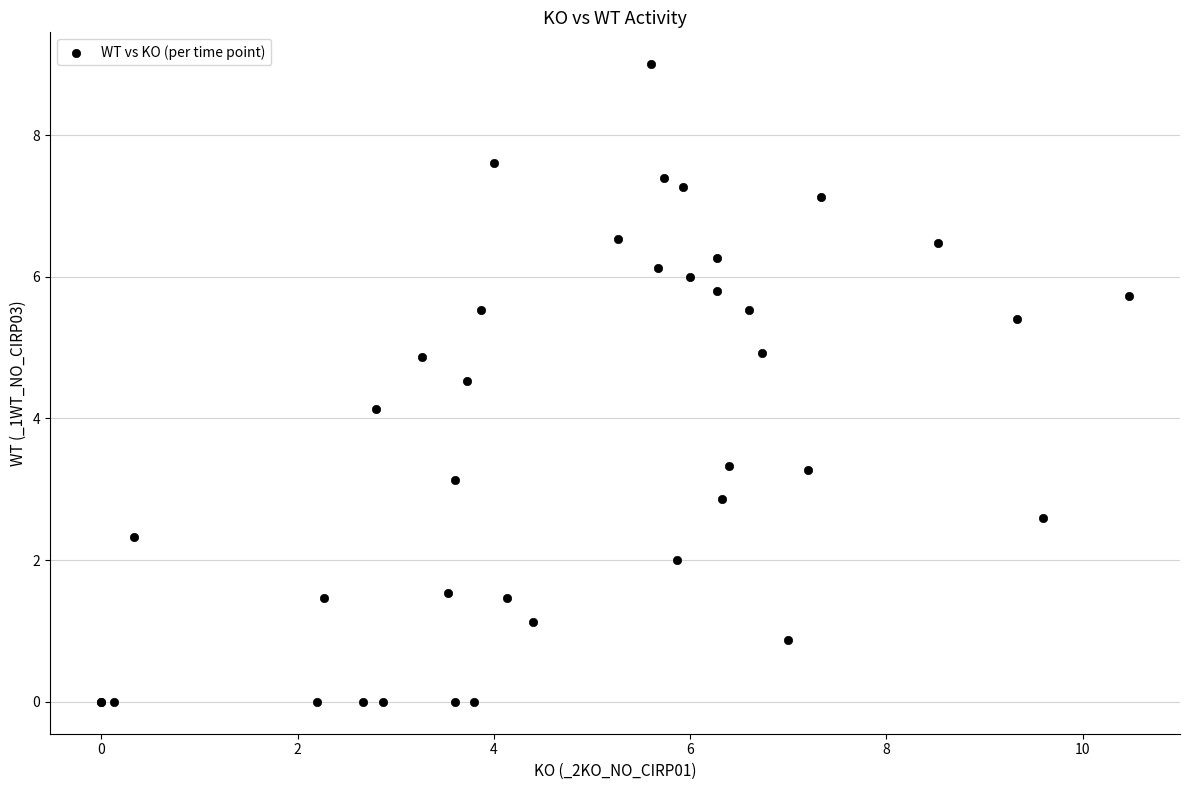

What Y value in the scatter plot is closest to 4?

4.1